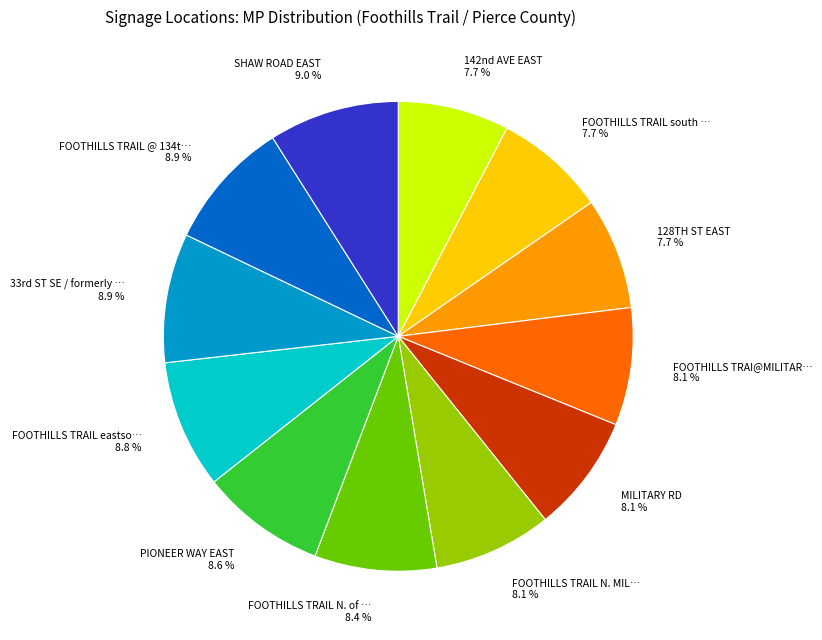

To the nearest percent, what is the average slice percentage?

8%